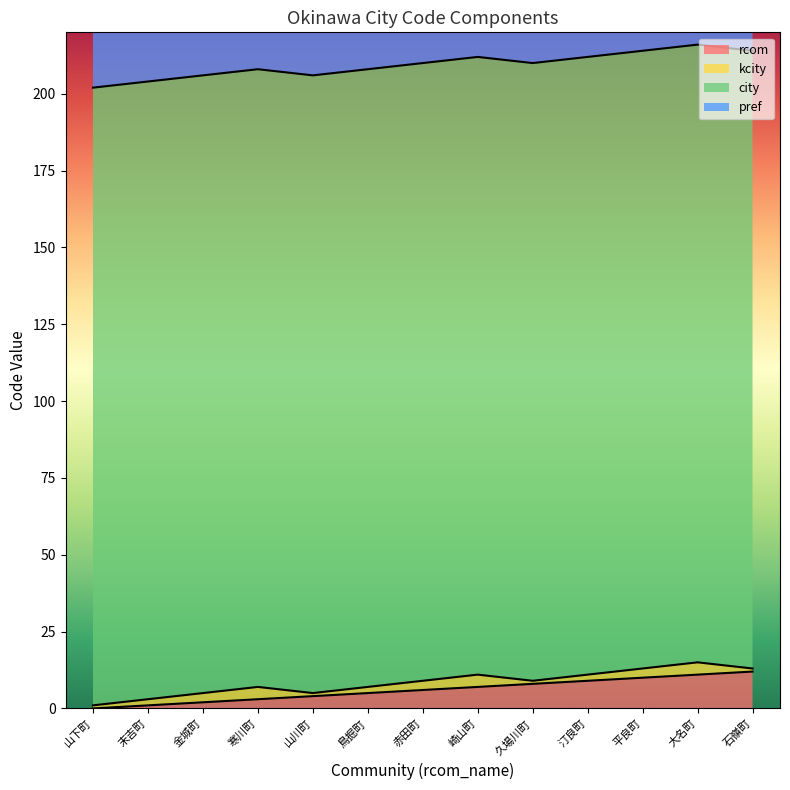

Reading right to left, list all the values displayed in this chart.

pref: 47	47	47	47	47	47	47	47	47	47	47	47	47
city: 201	201	201	201	201	201	201	201	201	201	201	201	201
kcity: 1	4	3	2	1	4	3	2	1	4	3	2	1
rcom: 12	11	10	9	8	7	6	5	4	3	2	1	0